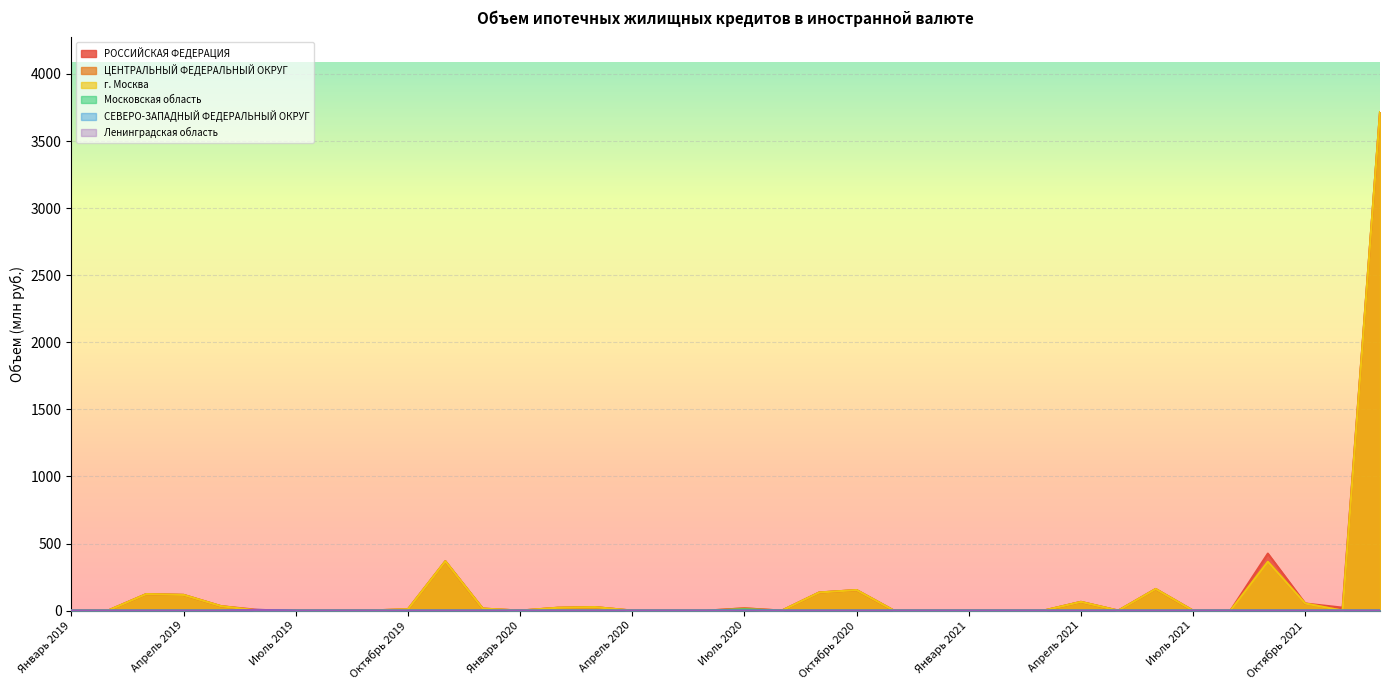

What is the label of the 2nd point from the left?

Февраль 2019